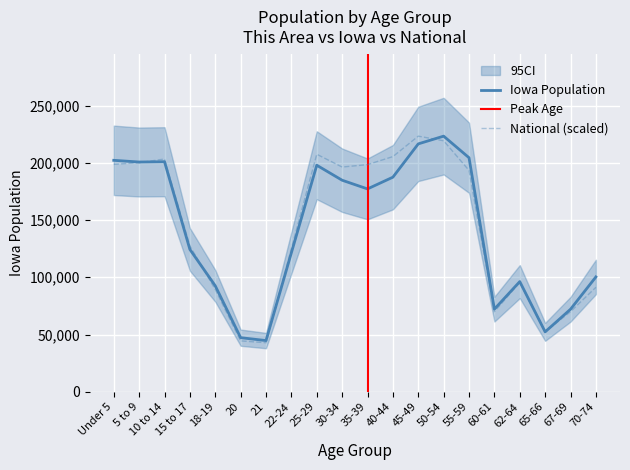

True or false: National and Iowa intersect in this chart.

True